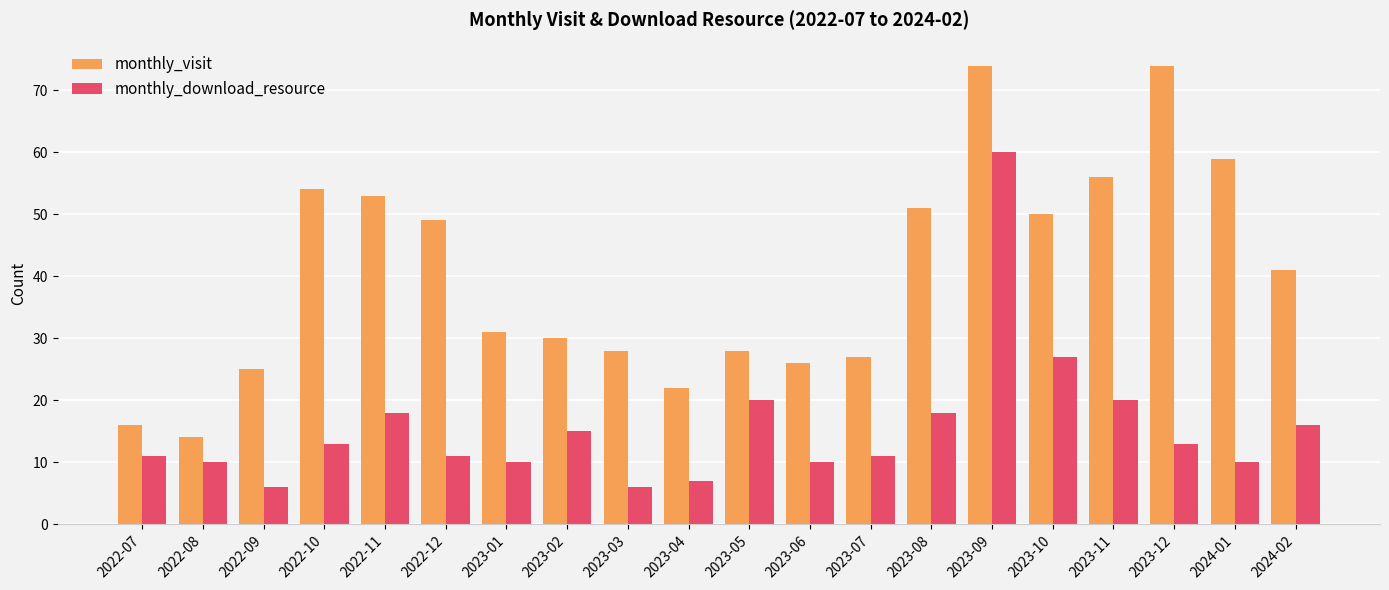

What is the greatest value displayed?

74